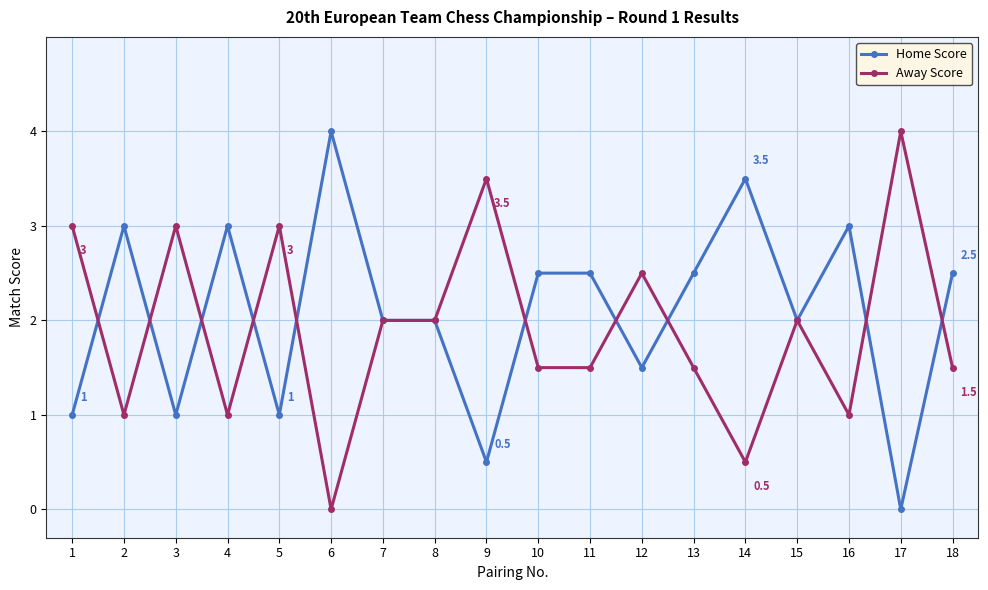

What is the total value across all series at 6?

4.0